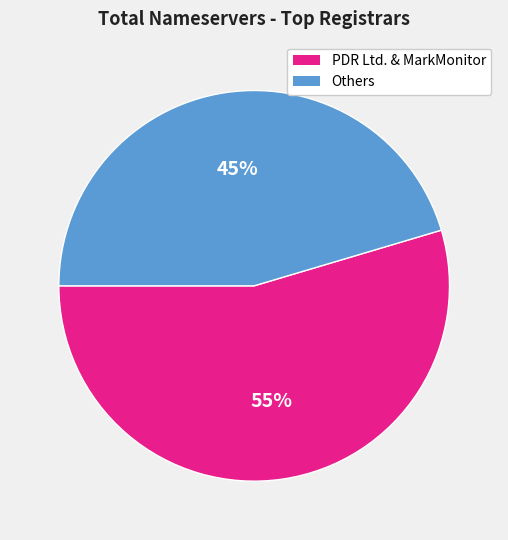

Does any single category account for the majority?

Yes